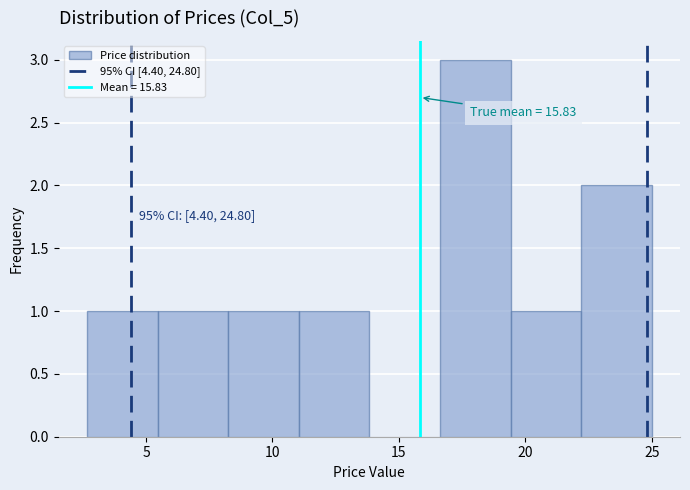

Over which range of the x-axis is the bar tallest?

16.5 to 19.5